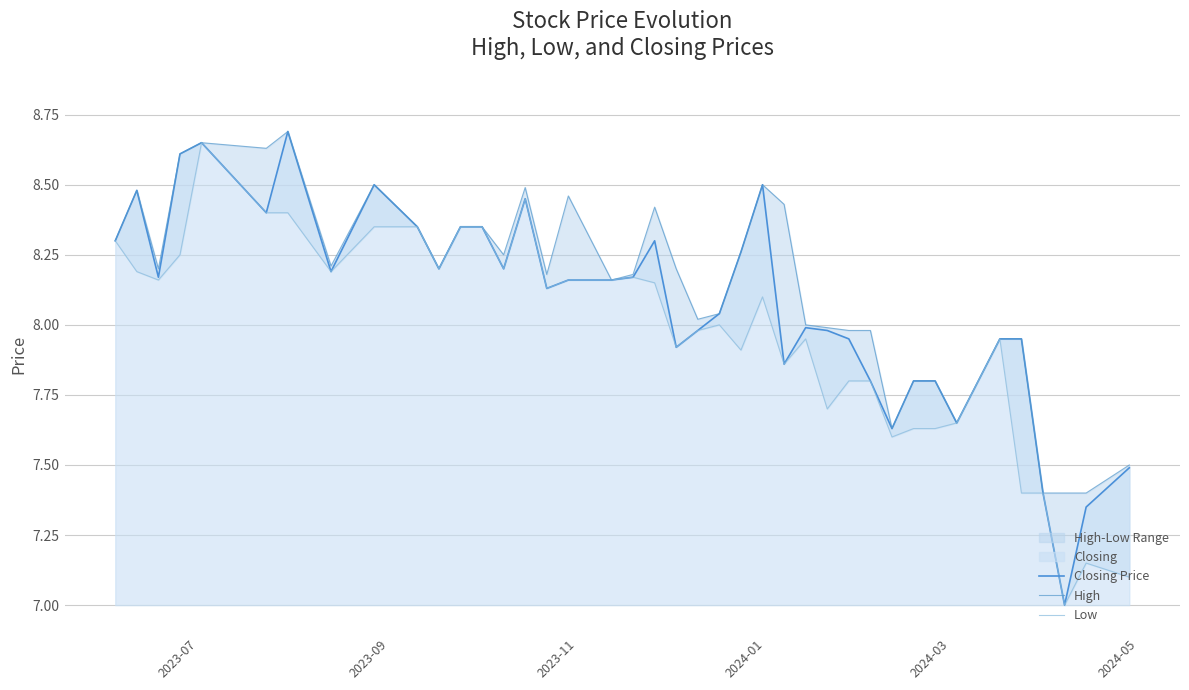

List the series in order of their peak value, lowest first.

Low, Closing Price, High